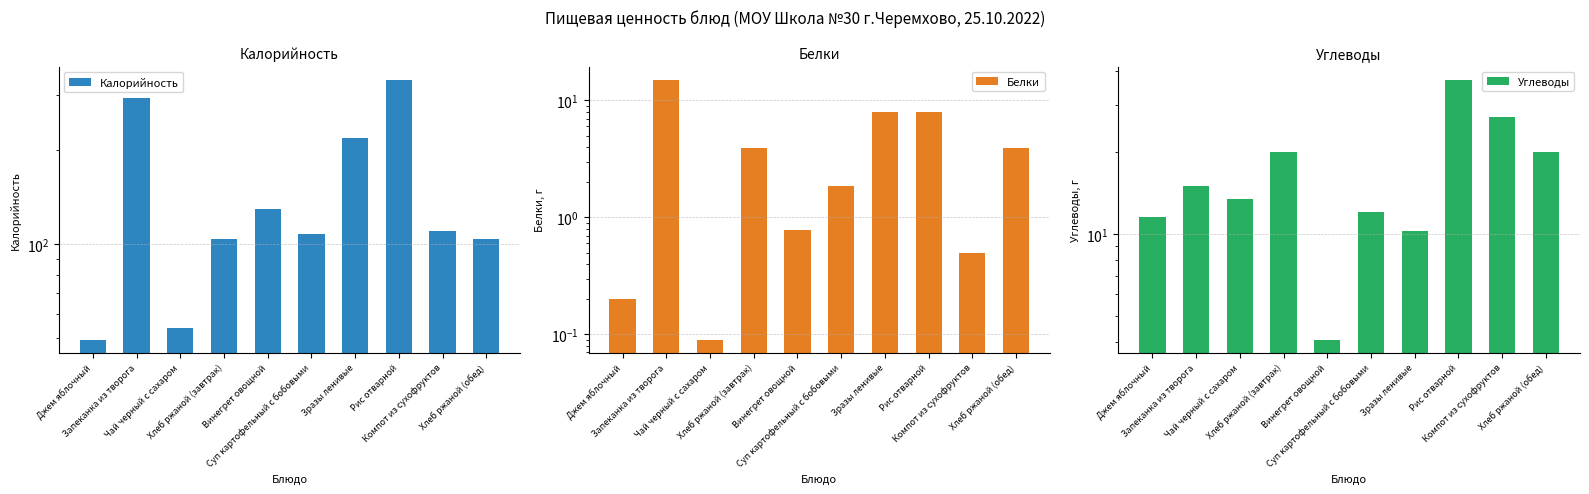

At which category is the sum across all series the highest?

Рис отварной